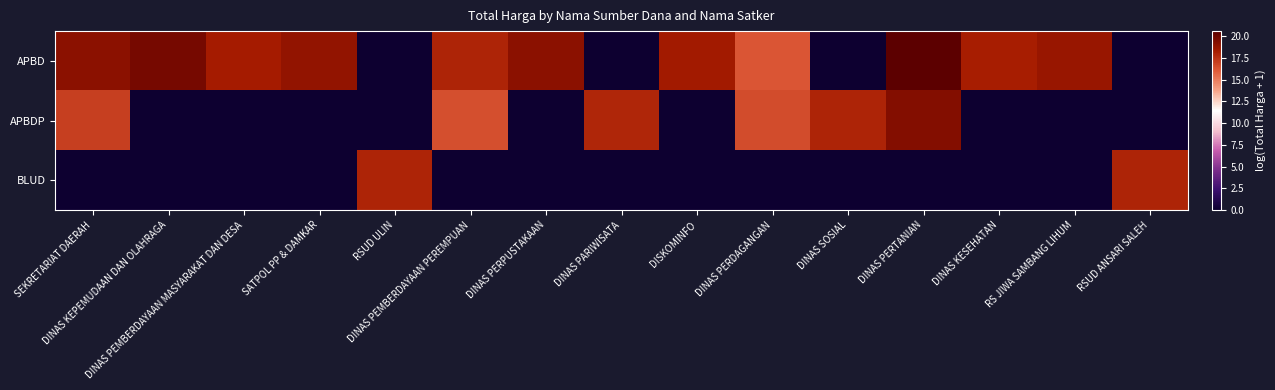

Reading left to right, what are all the values shown in this chart?

APBD: SEKRETARIAT DAERAH=19.1	DINAS KEPEMUDAAN DAN OLAHRAGA=19.8	DINAS PEMBERDAYAAN MASYARAKAT DAN DESA=18.3	SATPOL PP & DAMKAR=18.8	RSUD ULIN=0.0	DINAS PEMBERDAYAAN PEREMPUAN=17.9	DINAS PERPUSTAKAAN=19.1	DINAS PARIWISATA=0.0	DISKOMINFO=18.4	DINAS PERDAGANGAN=16.2	DINAS SOSIAL=0.0	DINAS PERTANIAN=20.6	DINAS KESEHATAN=18.2	RS JIWA SAMBANG LIHUM=18.7	RSUD ANSARI SALEH=0.0
APBDP: SEKRETARIAT DAERAH=17.0	DINAS KEPEMUDAAN DAN OLAHRAGA=0.0	DINAS PEMBERDAYAAN MASYARAKAT DAN DESA=0.0	SATPOL PP & DAMKAR=0.0	RSUD ULIN=0.0	DINAS PEMBERDAYAAN PEREMPUAN=16.5	DINAS PERPUSTAKAAN=0.0	DINAS PARIWISATA=17.9	DISKOMINFO=0.0	DINAS PERDAGANGAN=16.5	DINAS SOSIAL=18.0	DINAS PERTANIAN=19.4	DINAS KESEHATAN=0.0	RS JIWA SAMBANG LIHUM=0.0	RSUD ANSARI SALEH=0.0
BLUD: SEKRETARIAT DAERAH=0.0	DINAS KEPEMUDAAN DAN OLAHRAGA=0.0	DINAS PEMBERDAYAAN MASYARAKAT DAN DESA=0.0	SATPOL PP & DAMKAR=0.0	RSUD ULIN=18.0	DINAS PEMBERDAYAAN PEREMPUAN=0.0	DINAS PERPUSTAKAAN=0.0	DINAS PARIWISATA=0.0	DISKOMINFO=0.0	DINAS PERDAGANGAN=0.0	DINAS SOSIAL=0.0	DINAS PERTANIAN=0.0	DINAS KESEHATAN=0.0	RS JIWA SAMBANG LIHUM=0.0	RSUD ANSARI SALEH=18.0